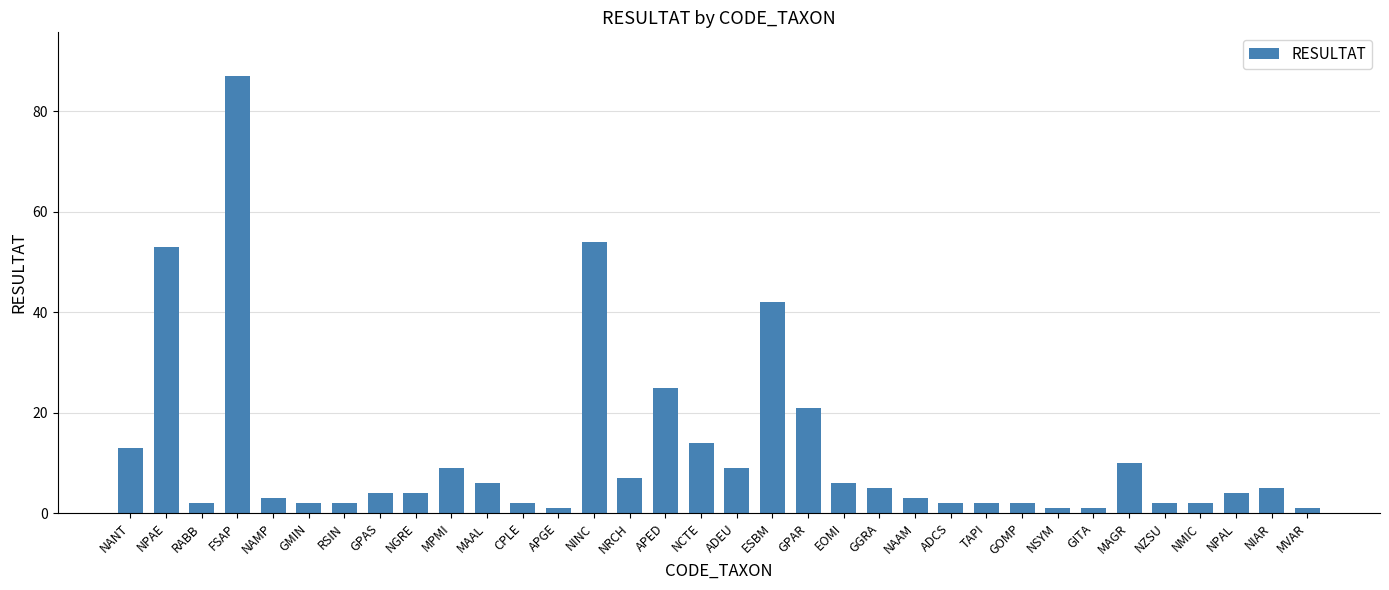

Reading left to right, transcribe all the data shown in this chart.

13	53	2	87	3	2	2	4	4	9	6	2	1	54	7	25	14	9	42	21	6	5	3	2	2	2	1	1	10	2	2	4	5	1